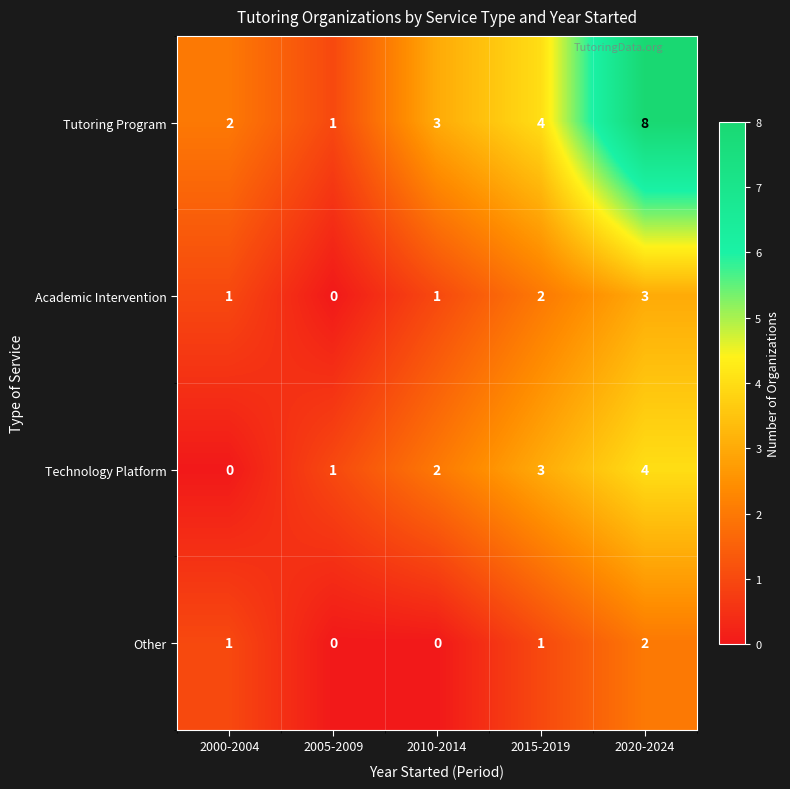

List the series in order of their peak value, highest first.

Tutoring Program, Technology Platform, Academic Intervention, Other